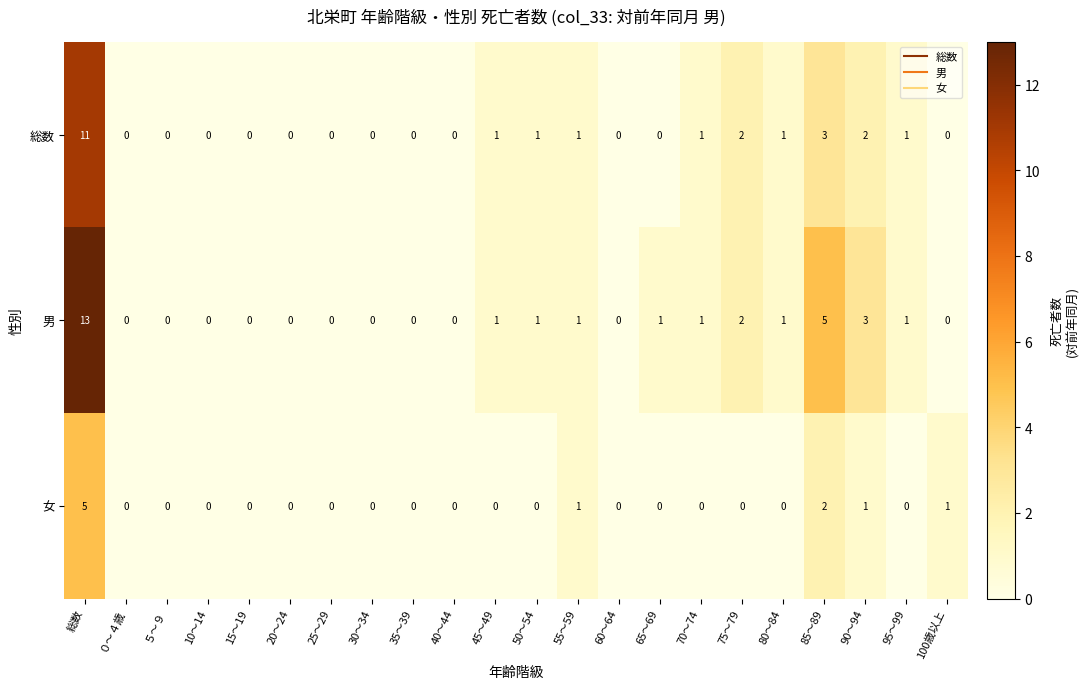

What is the total value across all series at 総数?

29